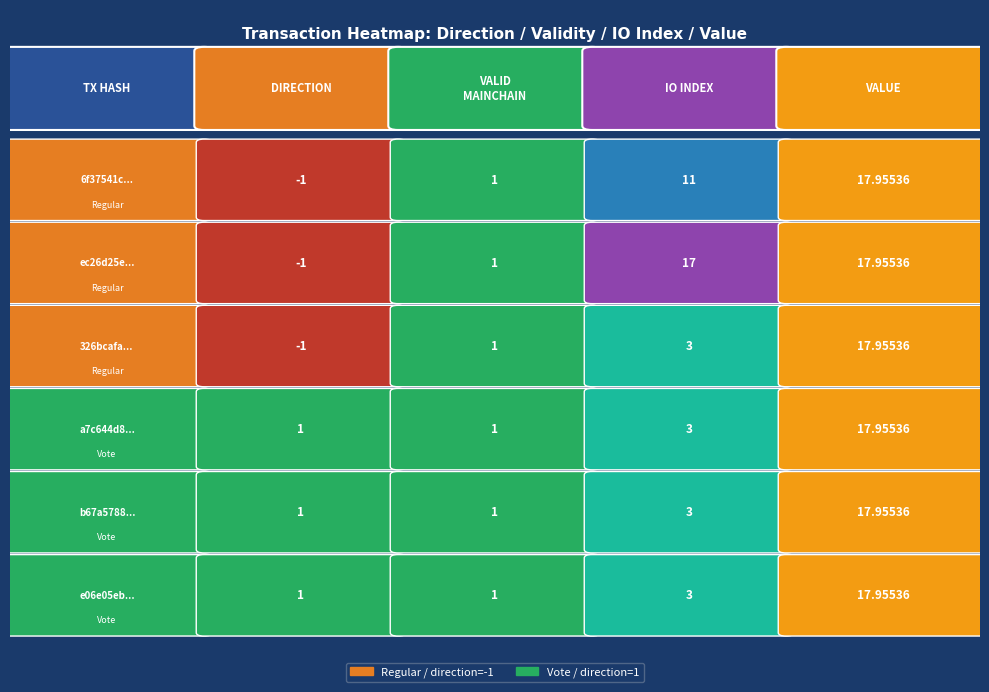

List the labels in order of direction value, largest first.

3, 4, 5, 0, 1, 2